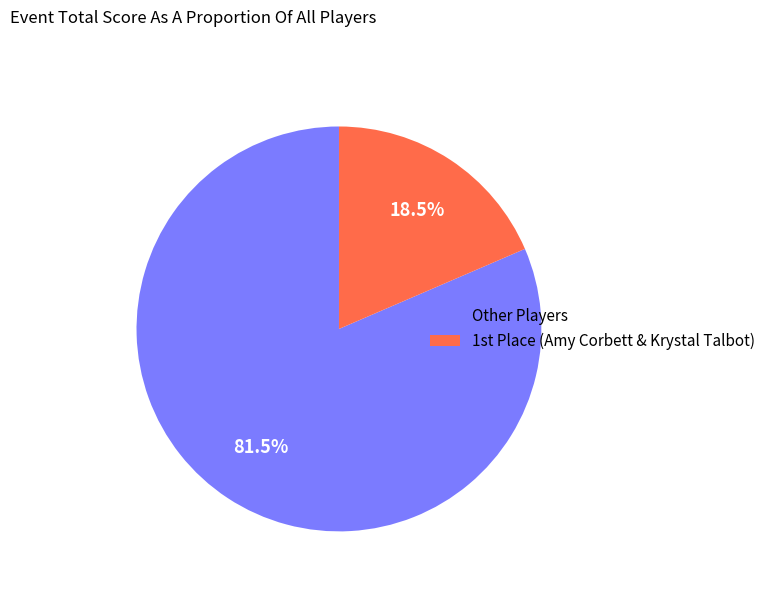

Rank the categories by value from lowest to highest.

1st Place (Amy Corbett & Krystal Talbot), Other Players